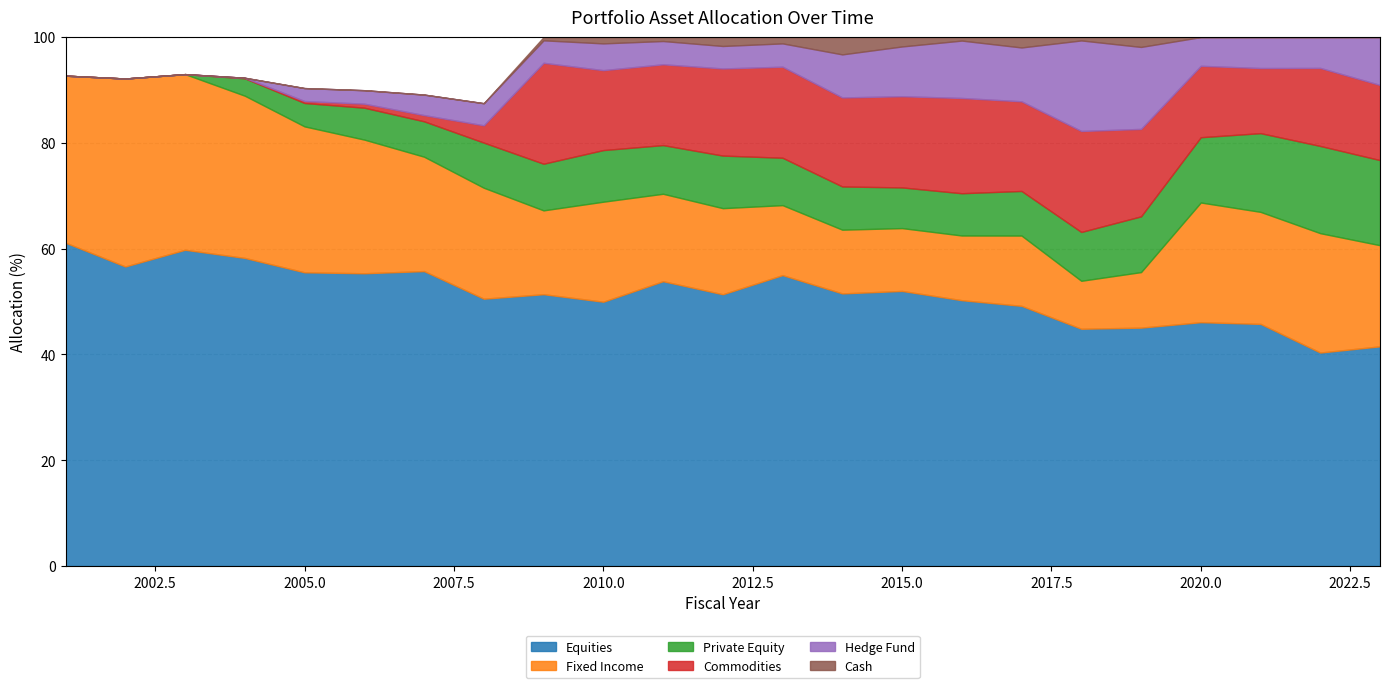

True or false: Cash has a value of 2.0 at 2017.

True